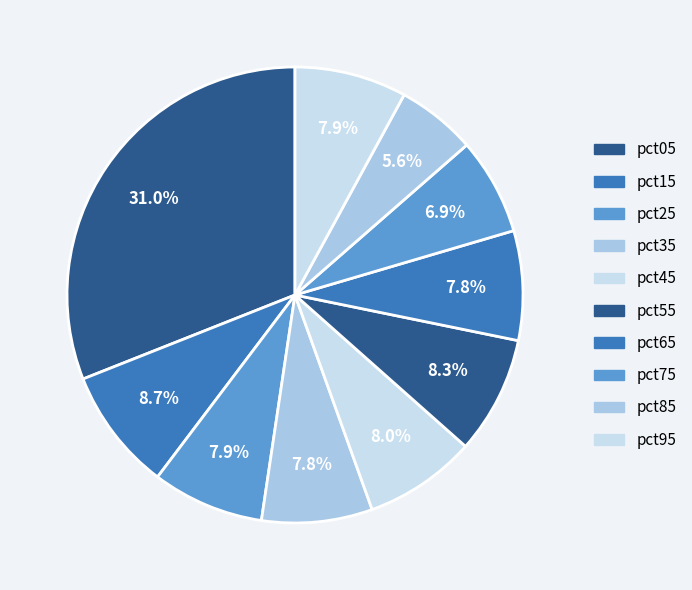

How many segments does this pie chart have?

10